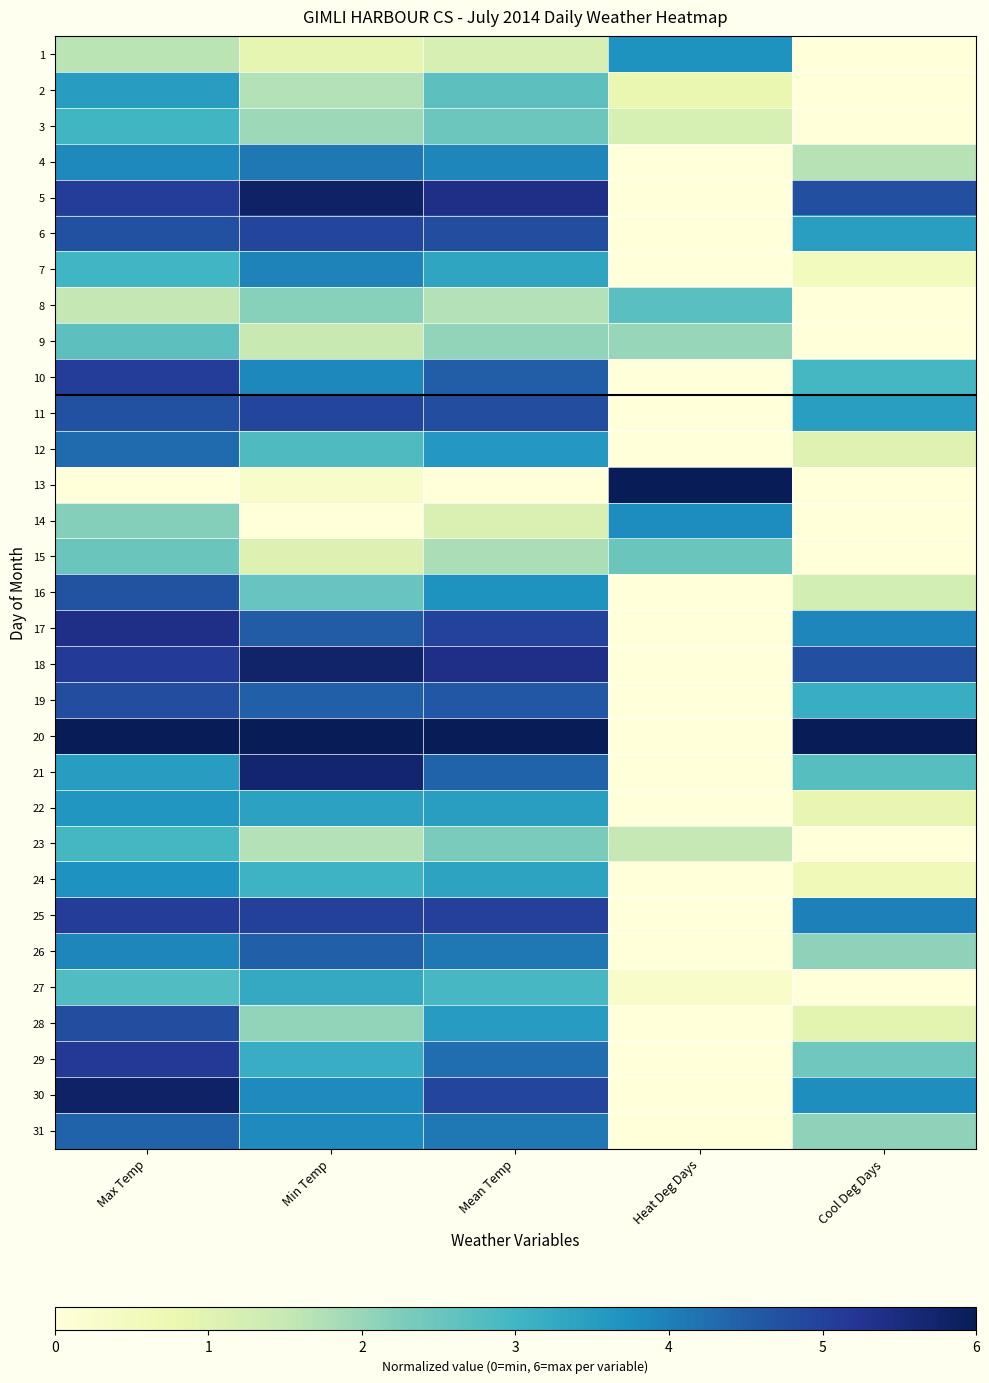

Count the number of categories in the chart.

5